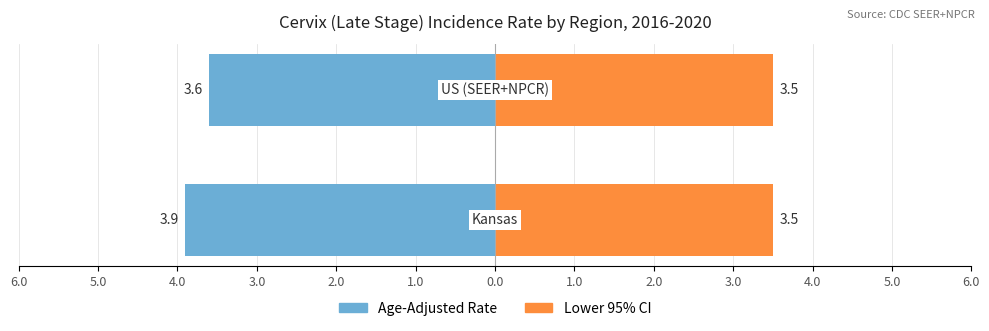

At 2.0, list the series in order from smallest to largest.

Age-Adjusted Rate, Lower 95% CI